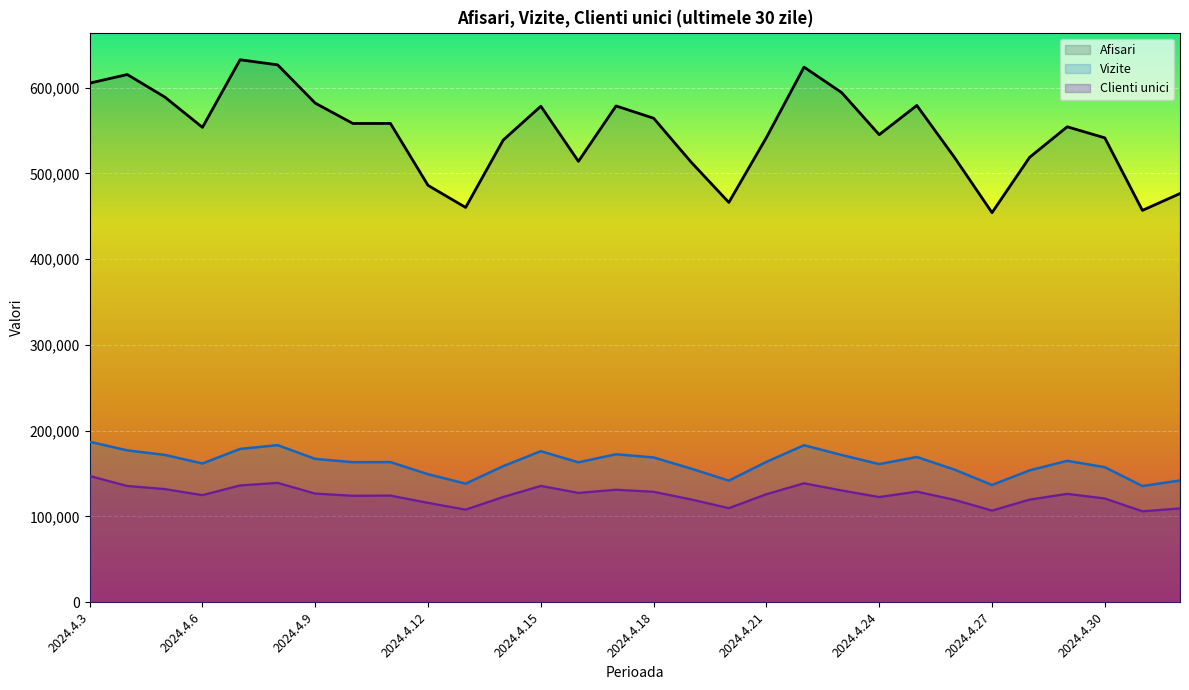

True or false: Afisari and Clienti unici cross at least once.

False